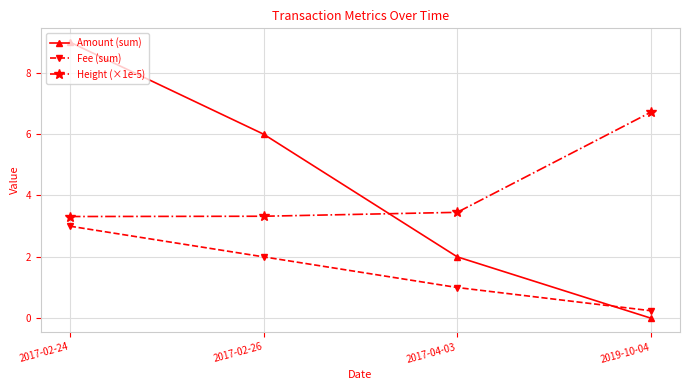

What is the difference between the maximum and minimum values in the Fee (sum) series?

2.8